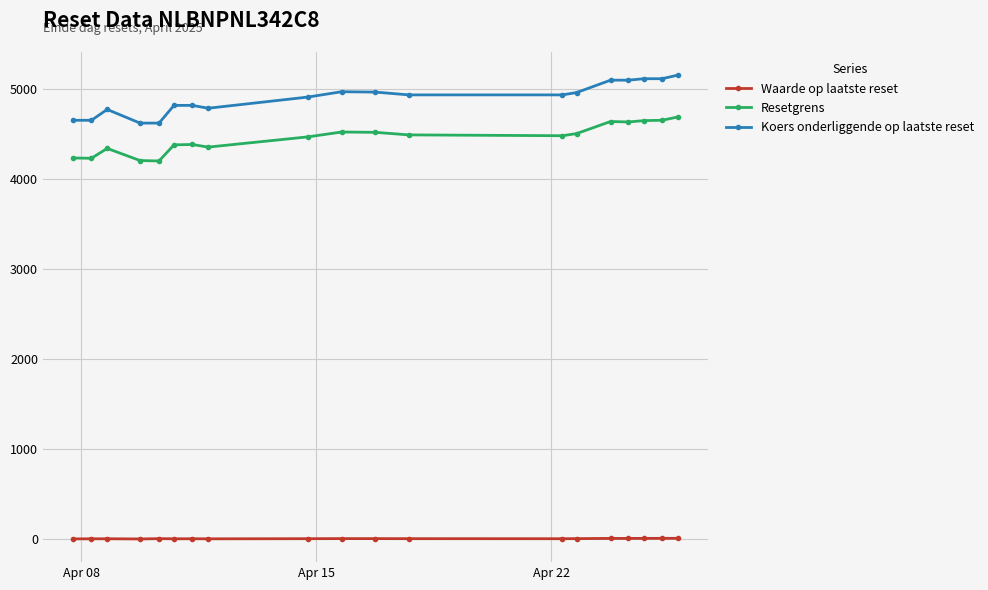

What is the maximum value shown in the chart?

5154.1